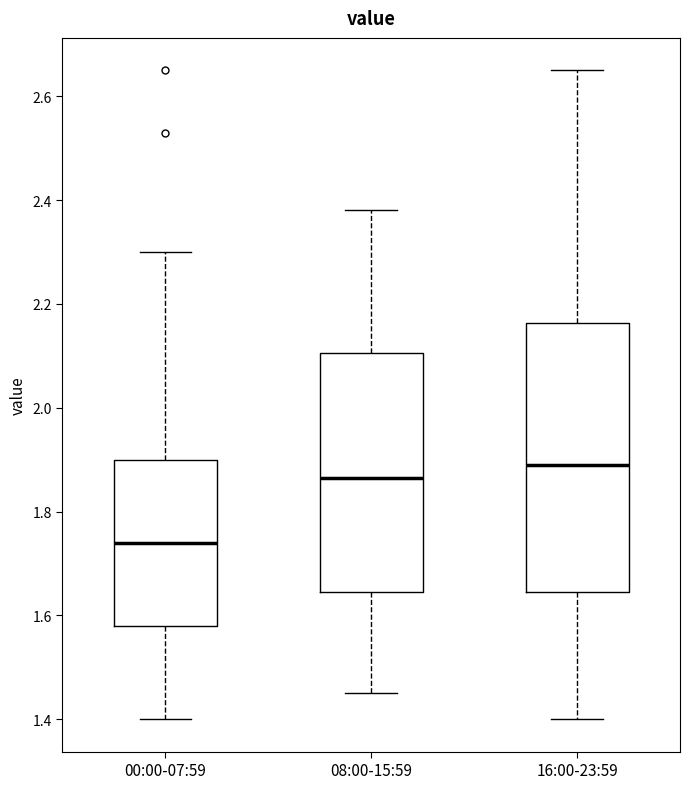

Reading left to right, read every box against the y-axis: the position of its median line, the range the box covers, and the ends of its whiskers. The values are not printed on the chart, so give them approximately, as read against the axis.

00:00-07:59: median 1.74, box 1.58 to 1.90, whiskers 1.40 to 2.30
08:00-15:59: median 1.86, box 1.64 to 2.10, whiskers 1.46 to 2.38
16:00-23:59: median 1.90, box 1.64 to 2.16, whiskers 1.40 to 2.66